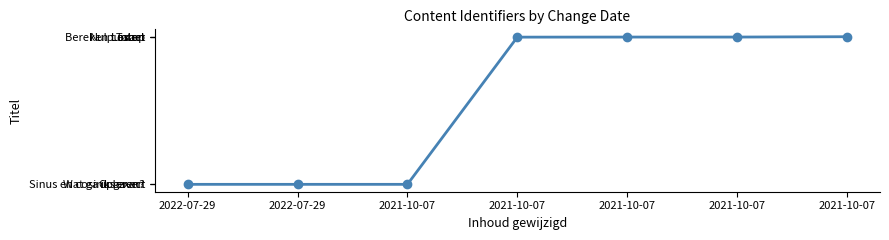

What is the approximate value at 2021-10-07, to the nearest 50?

6224200